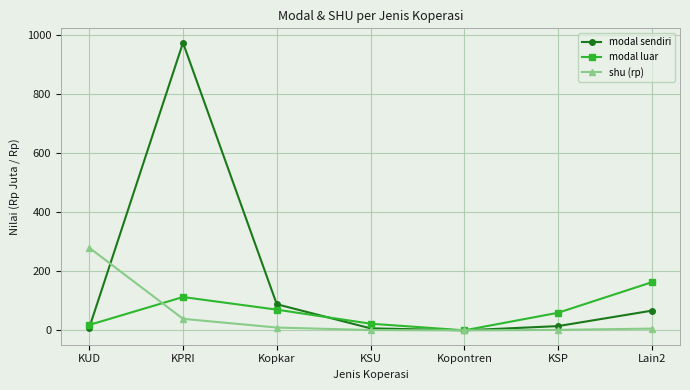

True or false: modal luar has more than 1 interior local peaks.

False